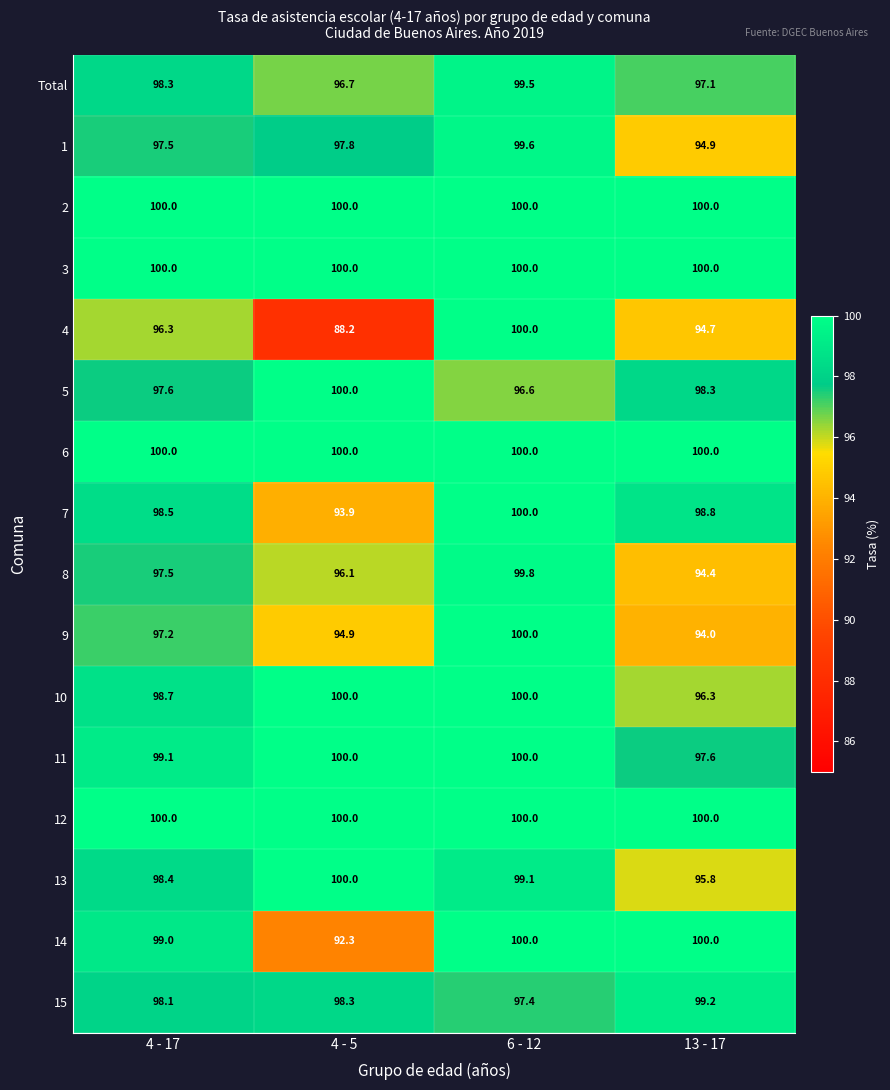

What is the sum of all 8 values?

387.8